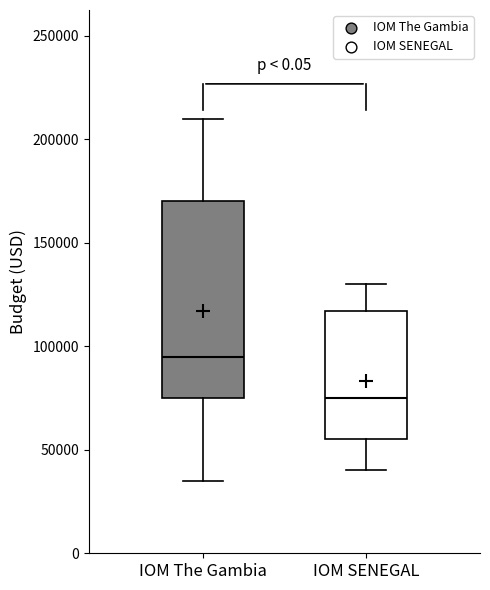

Which box is the tallest, from its lower edge to its upper edge?

IOM The Gambia